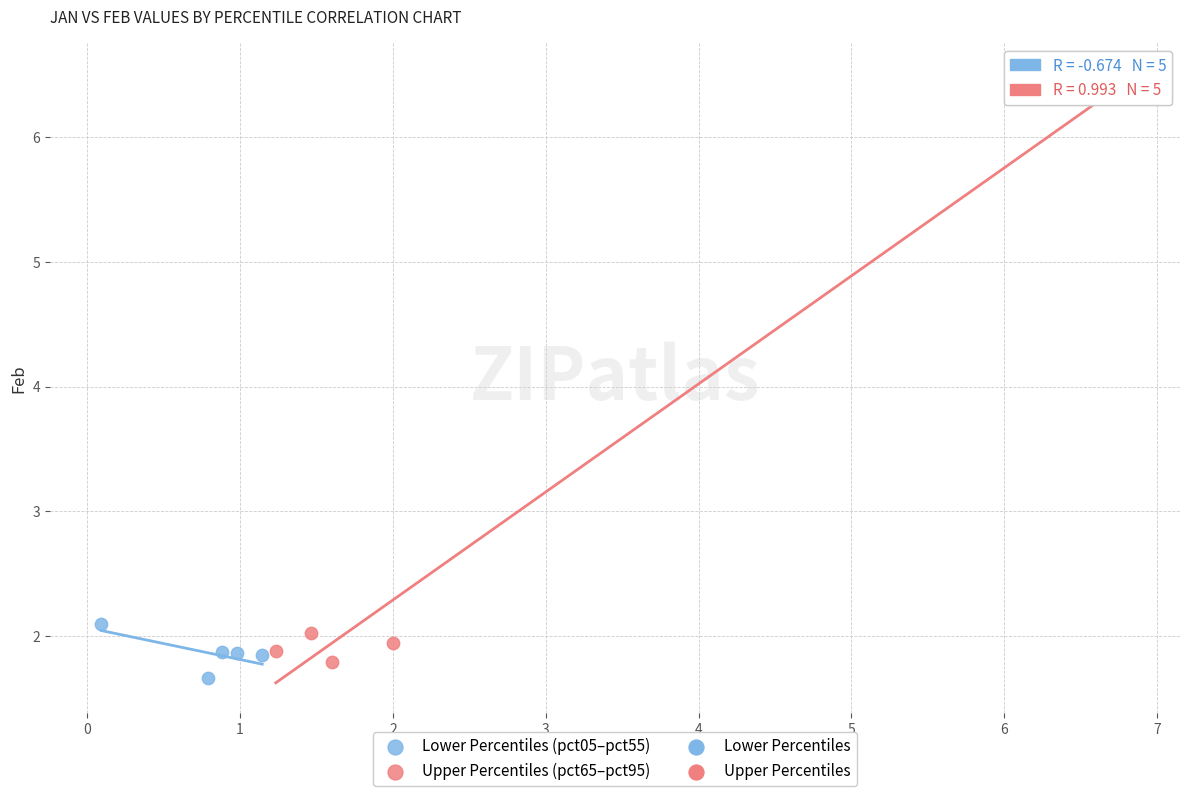

Which series has the largest Y range (max minus min)?

Upper Percentiles (pct65–pct95)